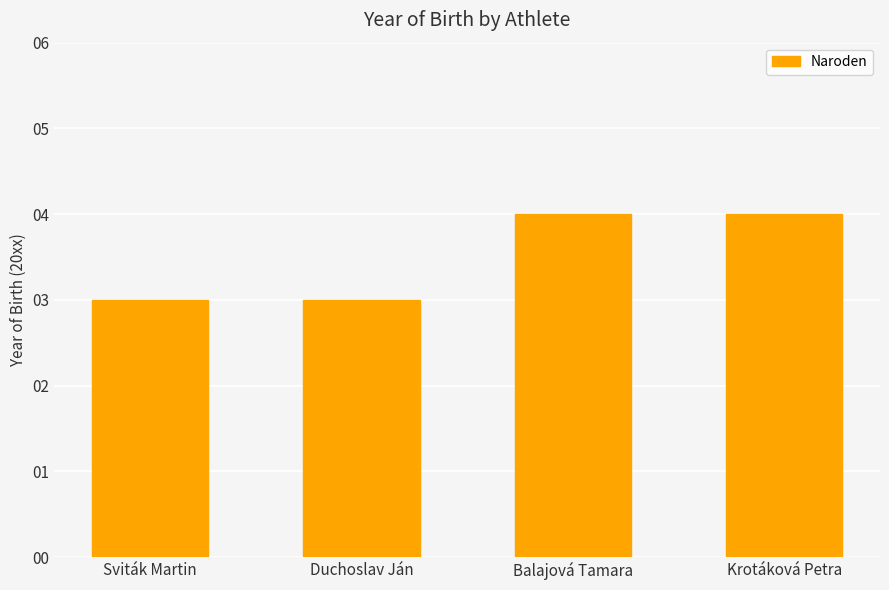

What is the sum of all values?

14